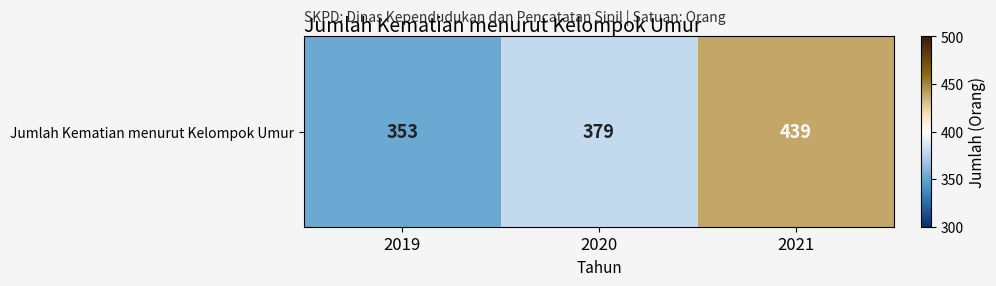

Reading left to right, what are all the values shown in this chart?

2019=353	2020=379	2021=439